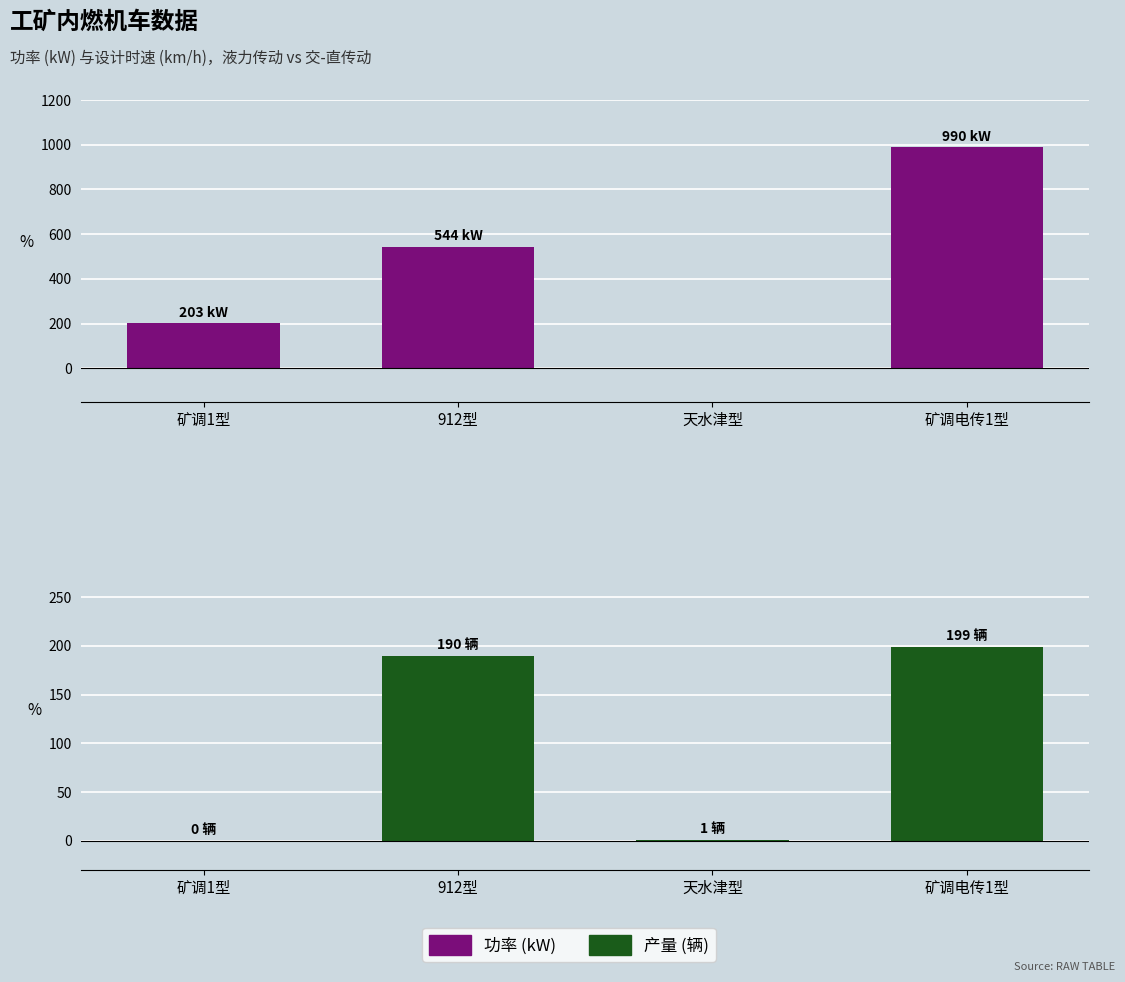

Reading right to left, list all the values displayed in this chart.

功率 (kW): 990	0	544	203
产量 (辆): 199	1	190	0